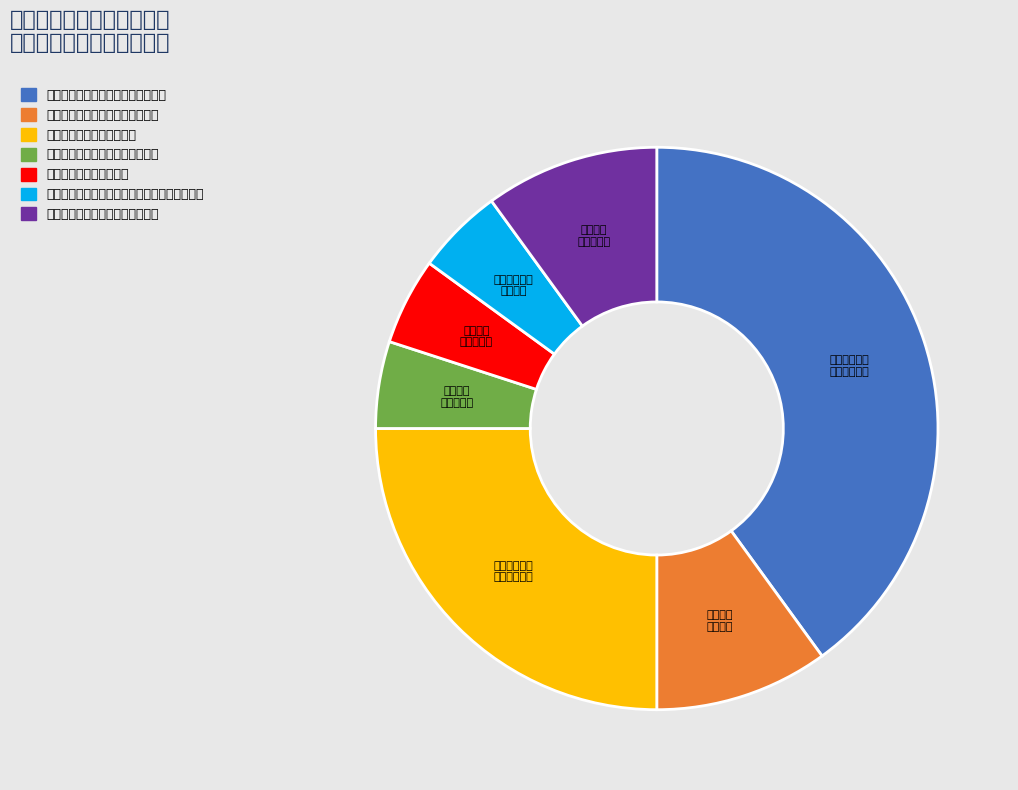

What is the largest slice in the pie chart?

体育类民办非企业单位申请登记审查